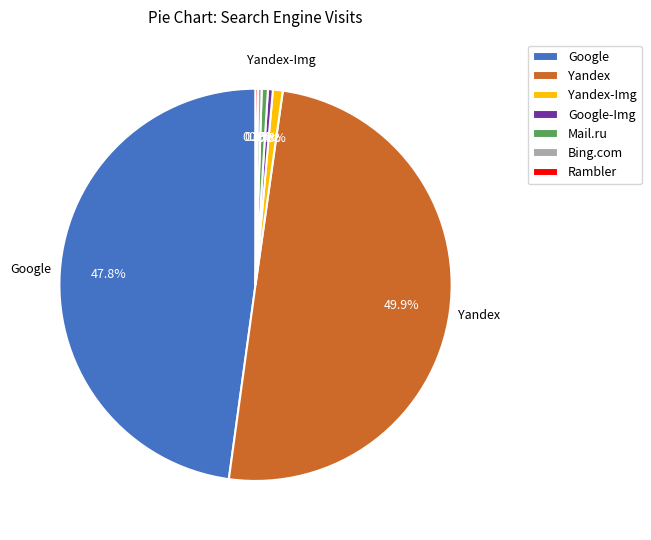

Is Yandex-Img the majority of the pie?

No